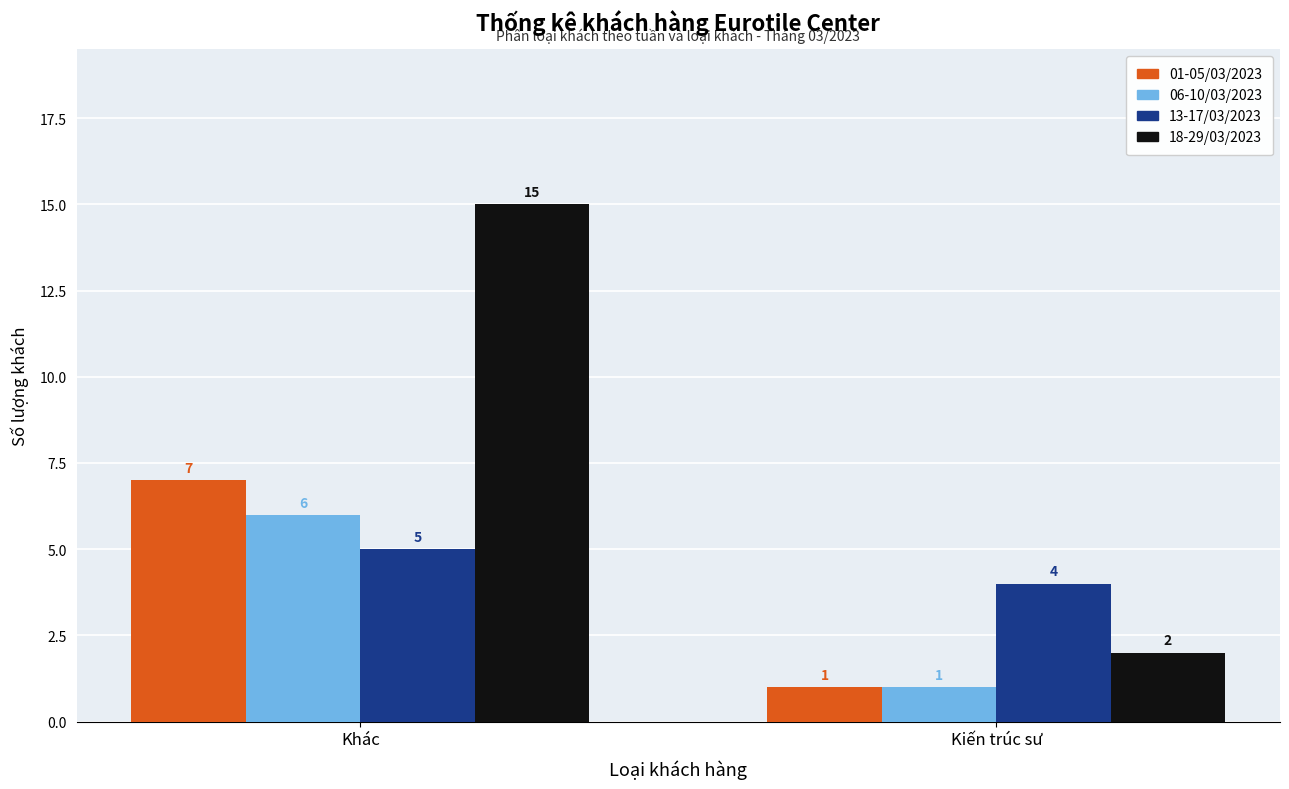

Which series changed the most between Khác and Kiến trúc sư?

18-29/03/2023